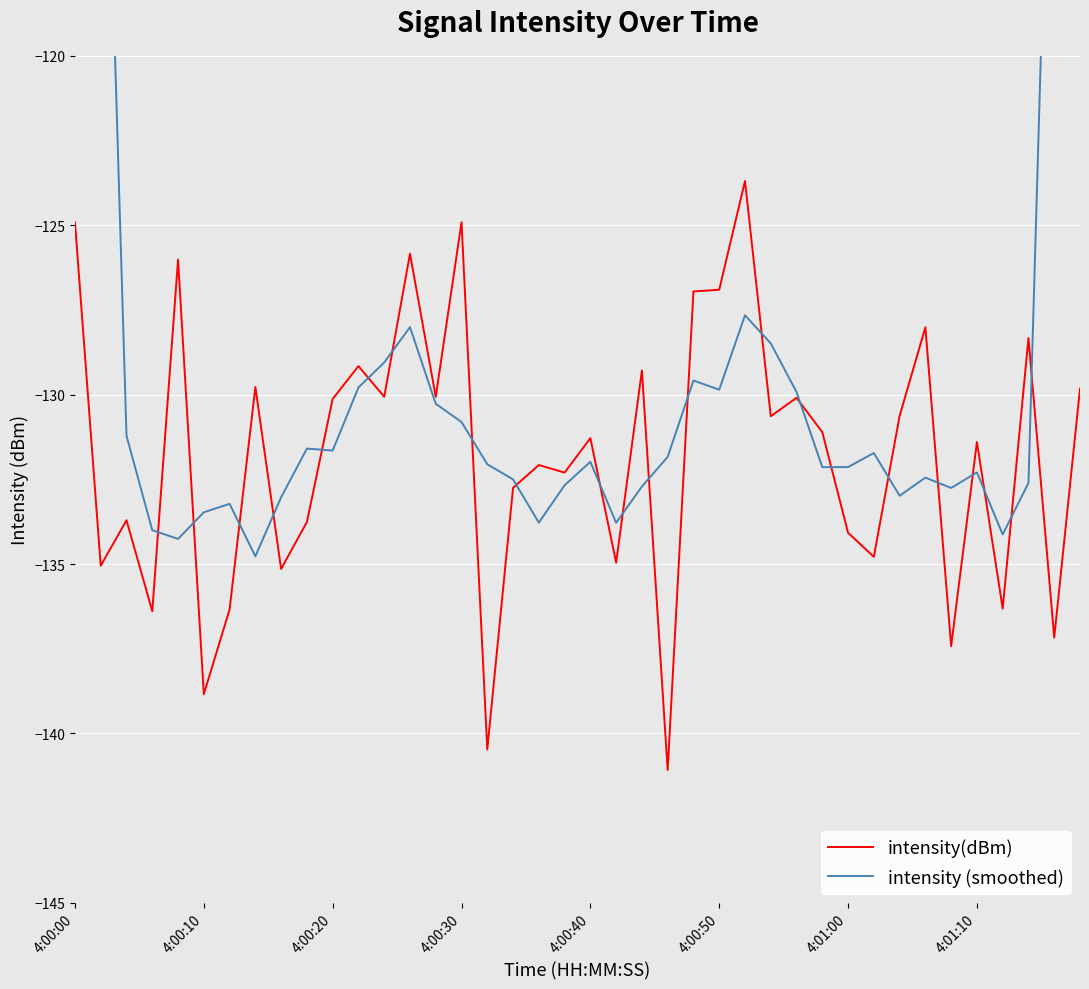

The value of intensity(dBm) at 4:01:10 is -194.0. True or false?

False